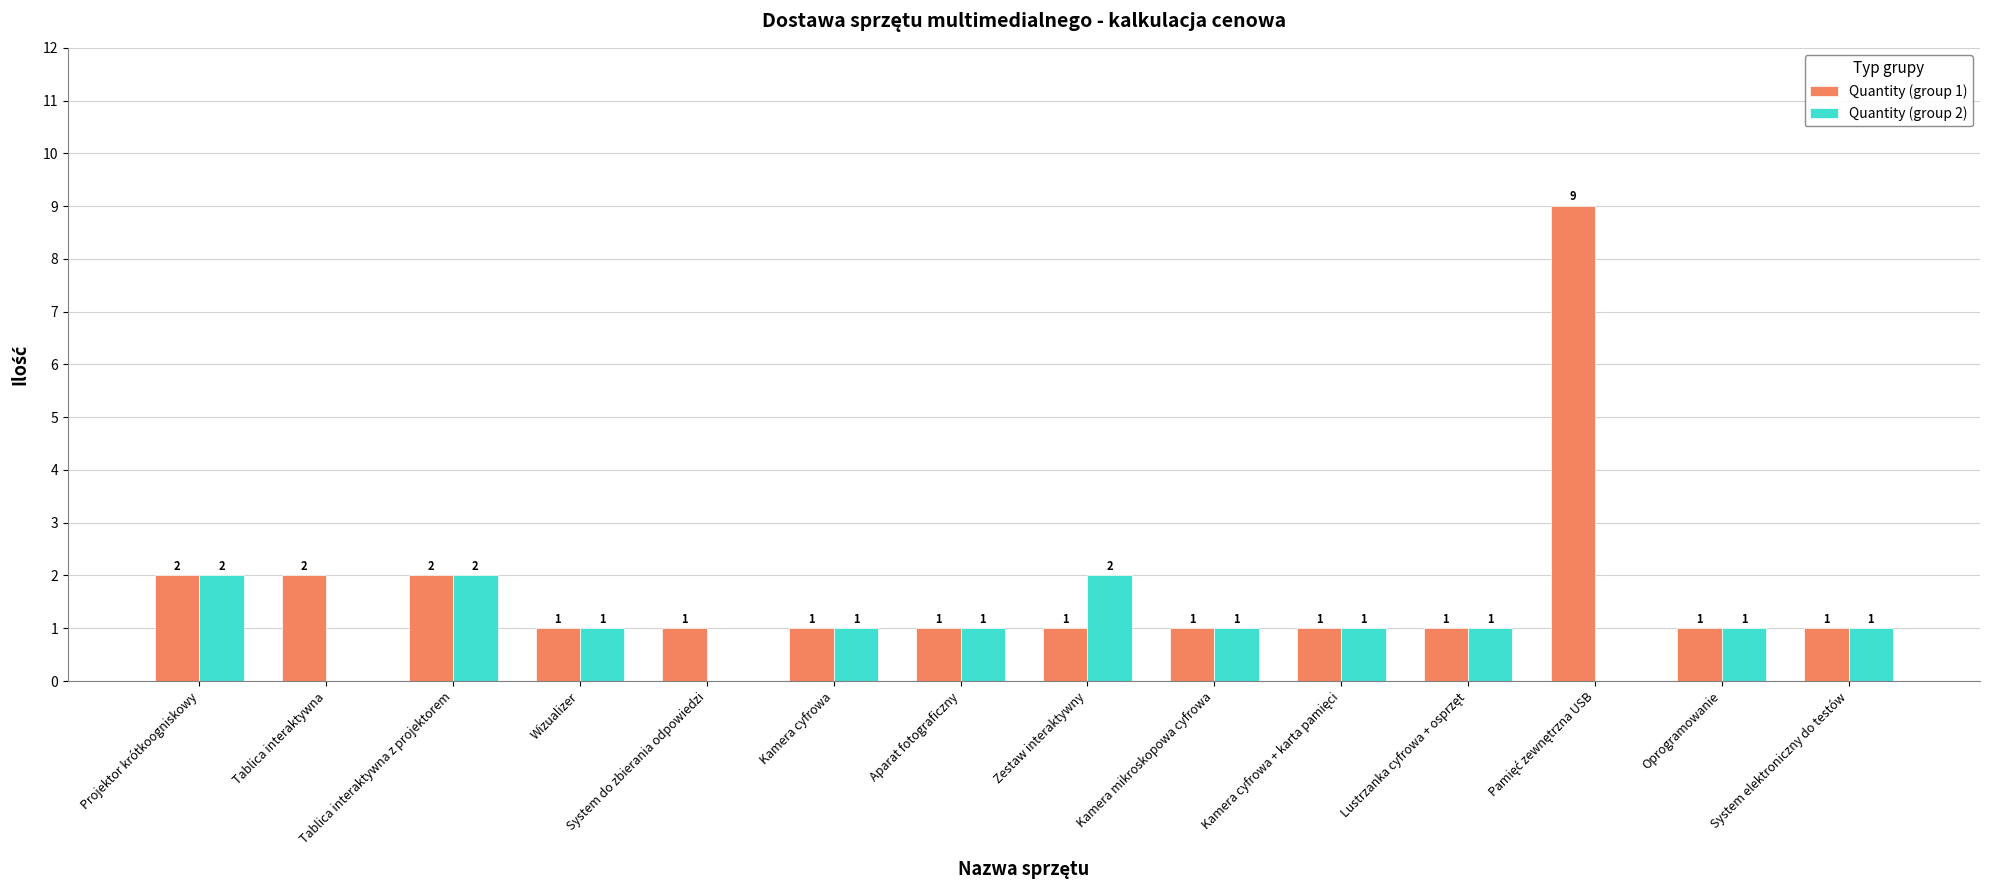

What is the sum of all Quantity (group 2) values?

14